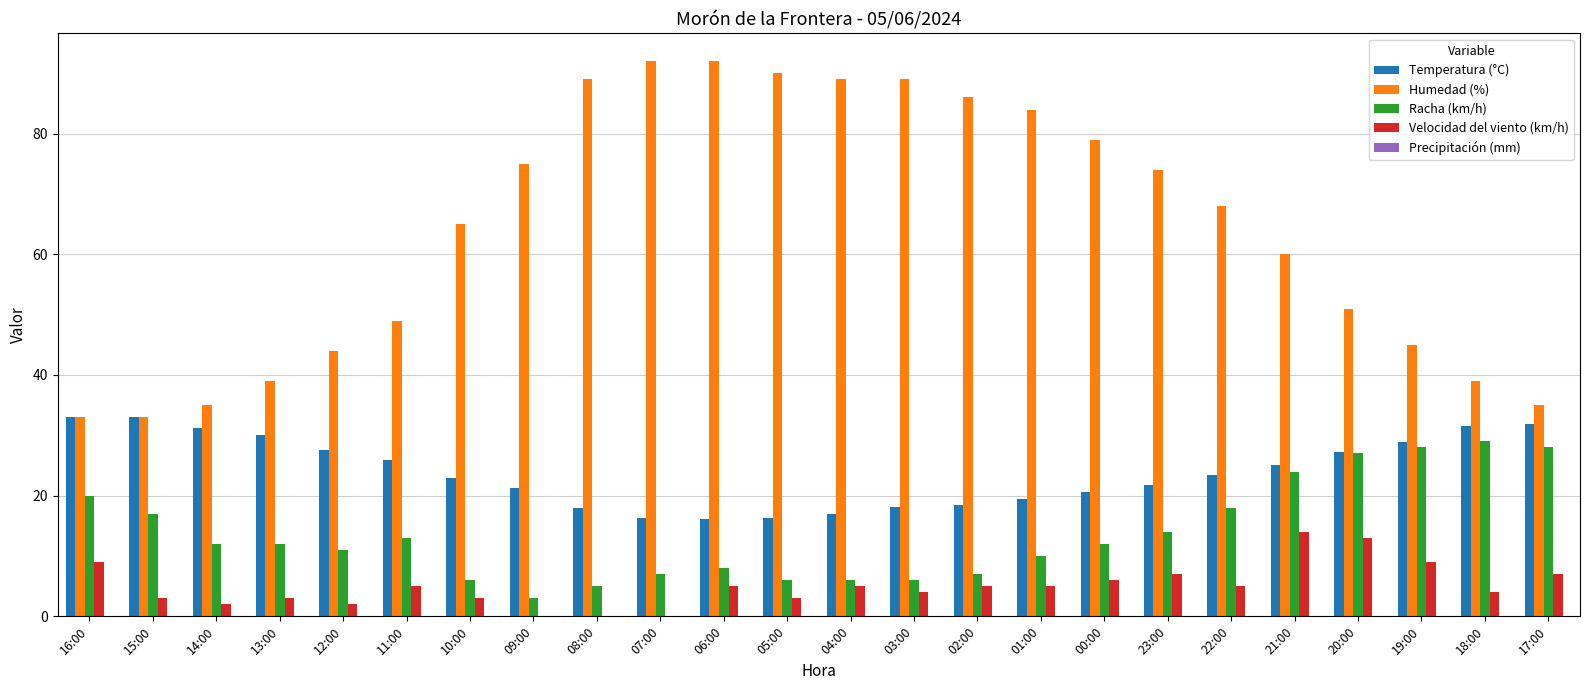

Which series has the largest total across all categories?

Humedad (%)